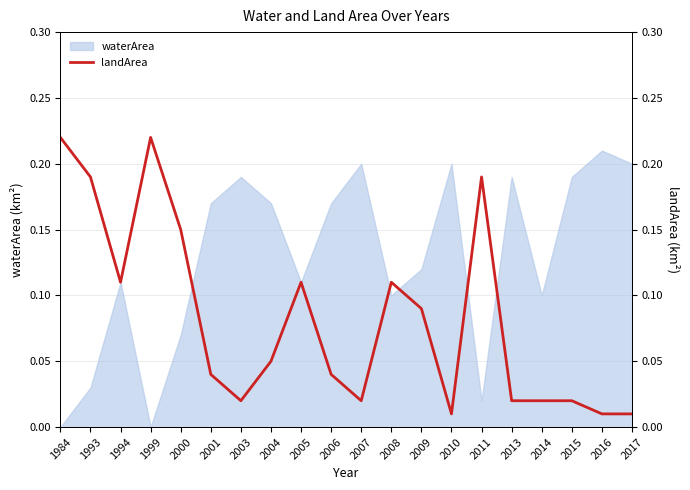

True or false: the data has more than 0 interior local peaks.

True